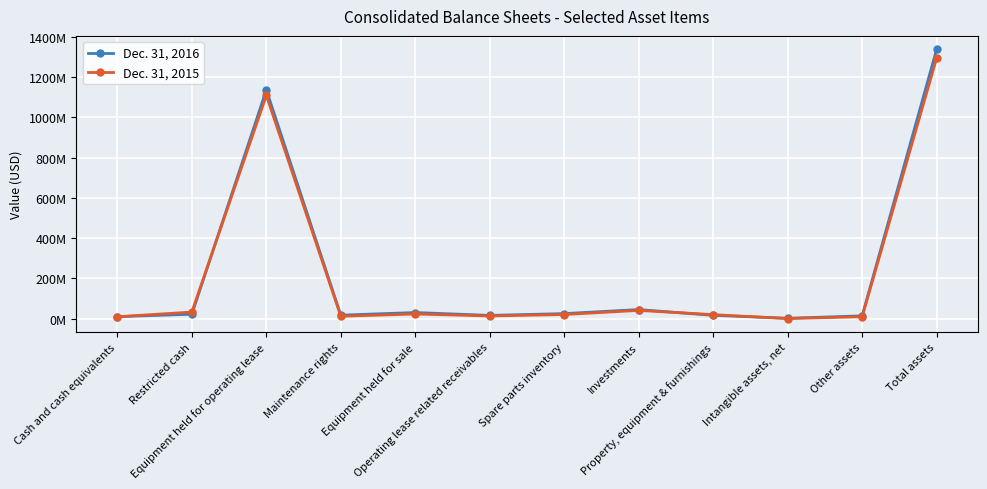

Does the chart display data point markers on the line(s)?

Yes